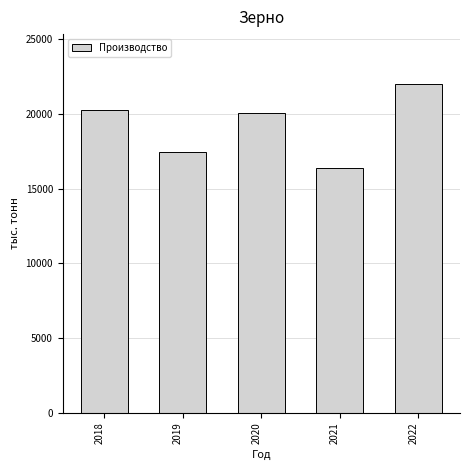

Reading right to left, extract all data points from this chart.

22030.5	16375.9	20065.3	17428.6	20273.7